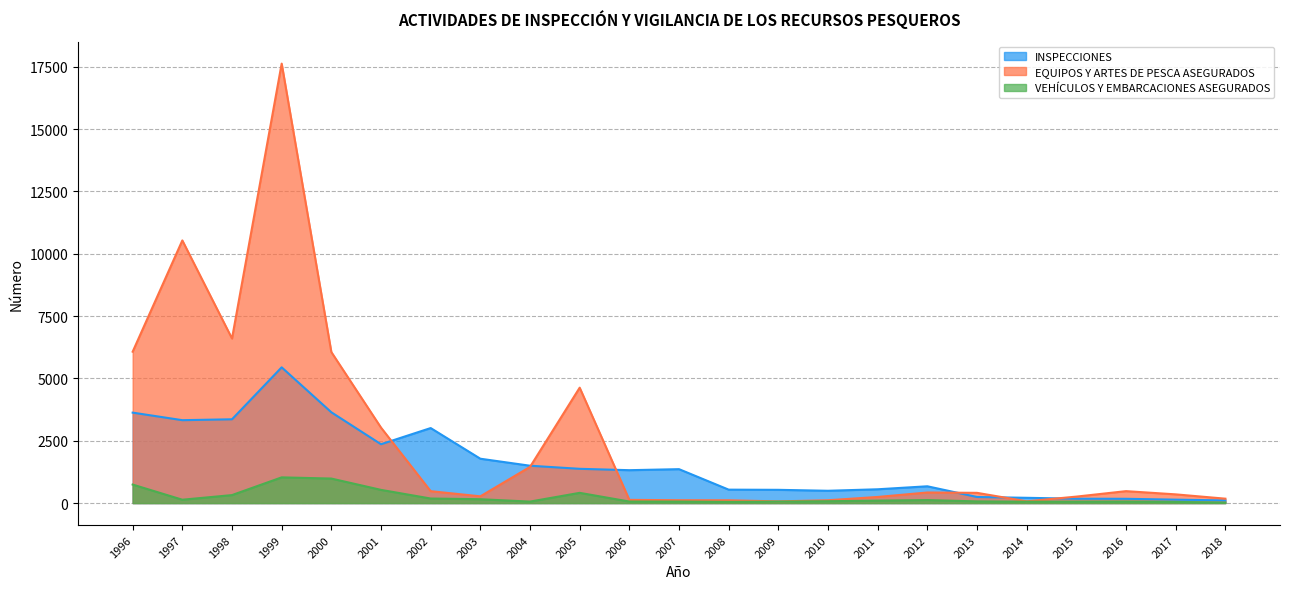

What is the lowest value of the EQUIPOS Y ARTES DE PESCA ASEGURADOS series?

68